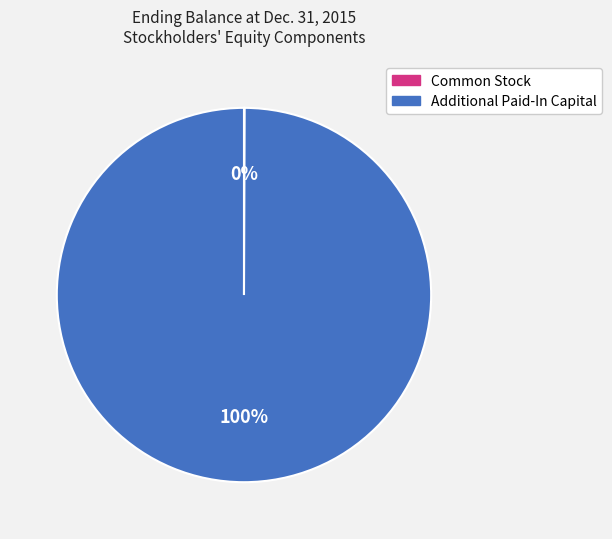

Which category has the biggest portion of the pie?

Additional Paid-In Capital